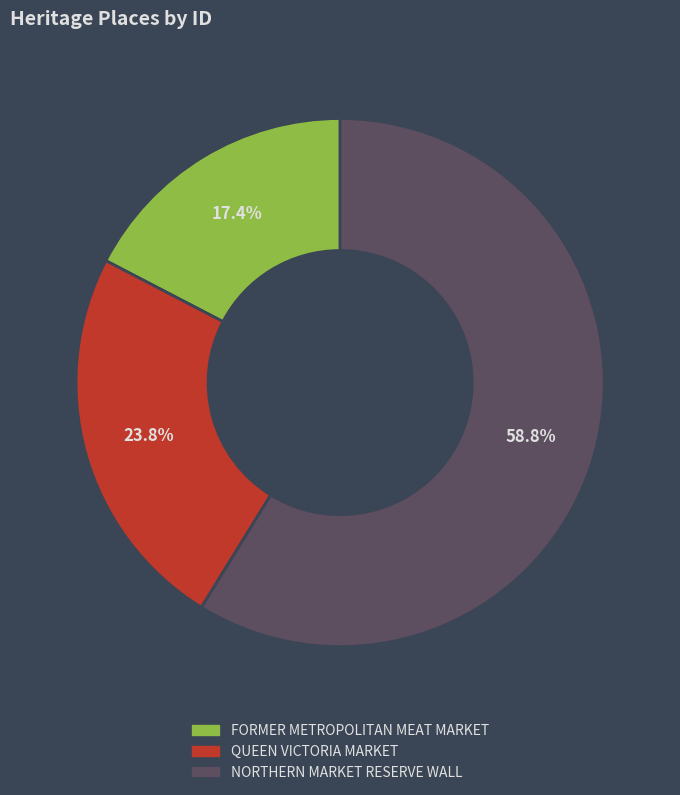

To the nearest percent, what is the average slice percentage?

33%